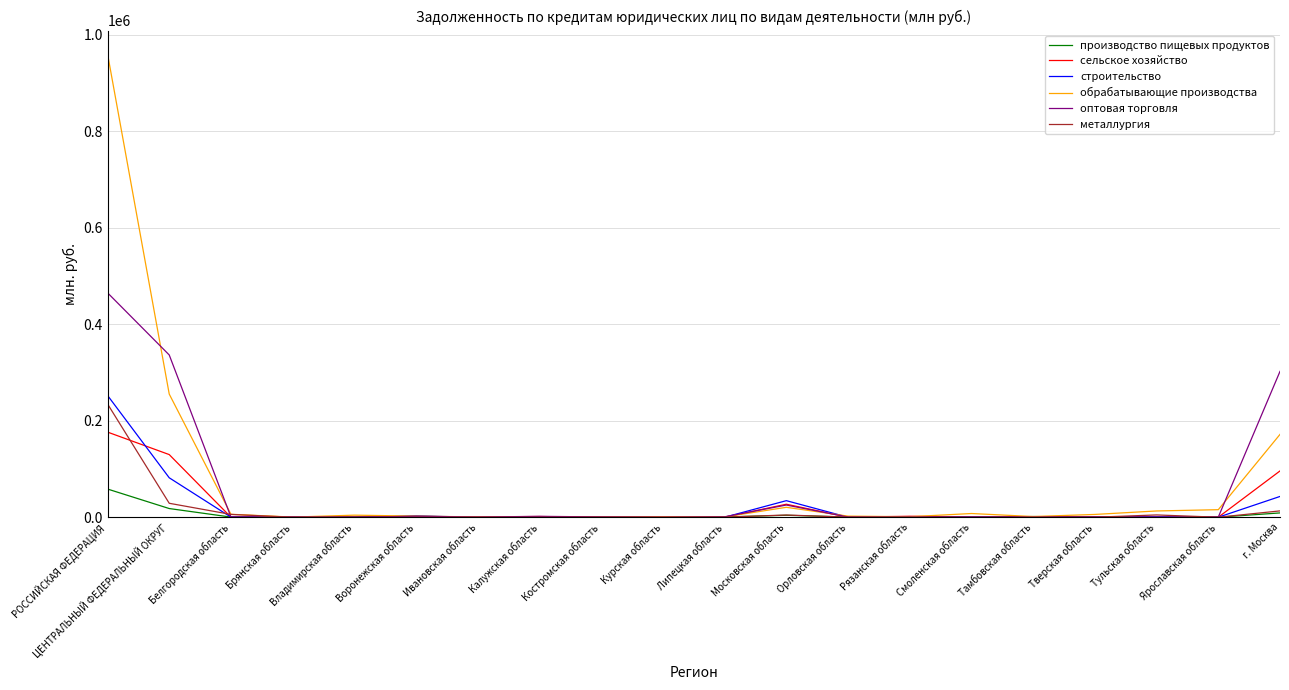

At which category is the sum across all series the highest?

РОССИЙСКАЯ ФЕДЕРАЦИЯ